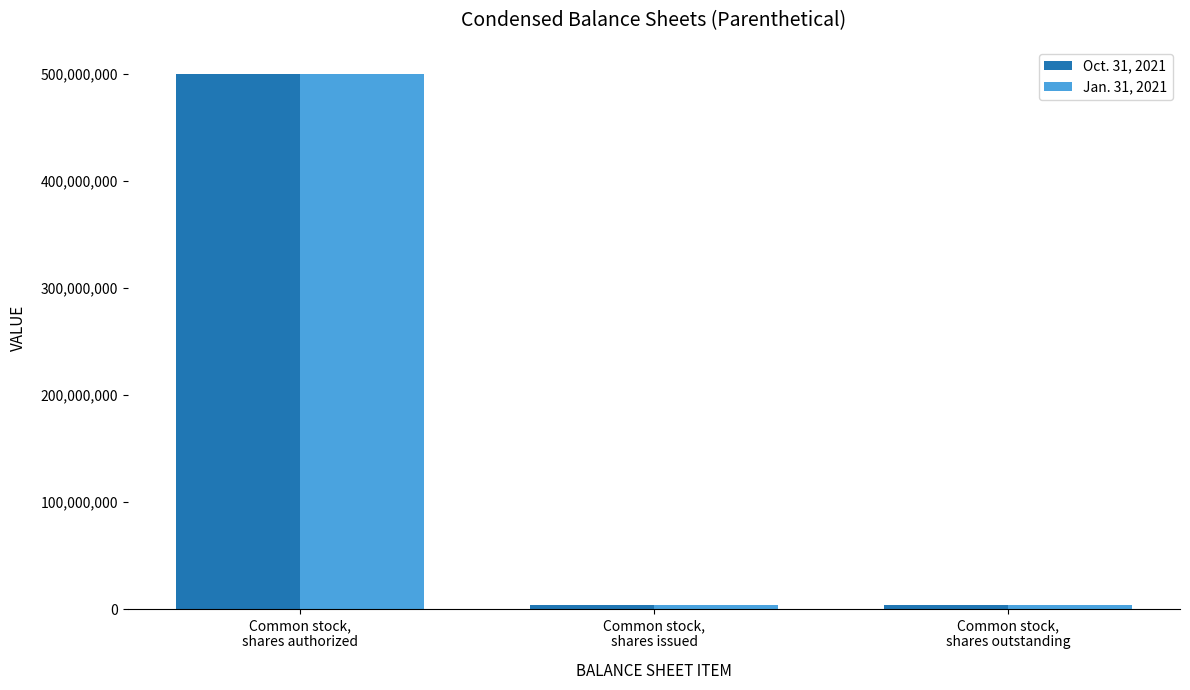

What is the label of the 1st bar from the left?

Common stock,
shares authorized